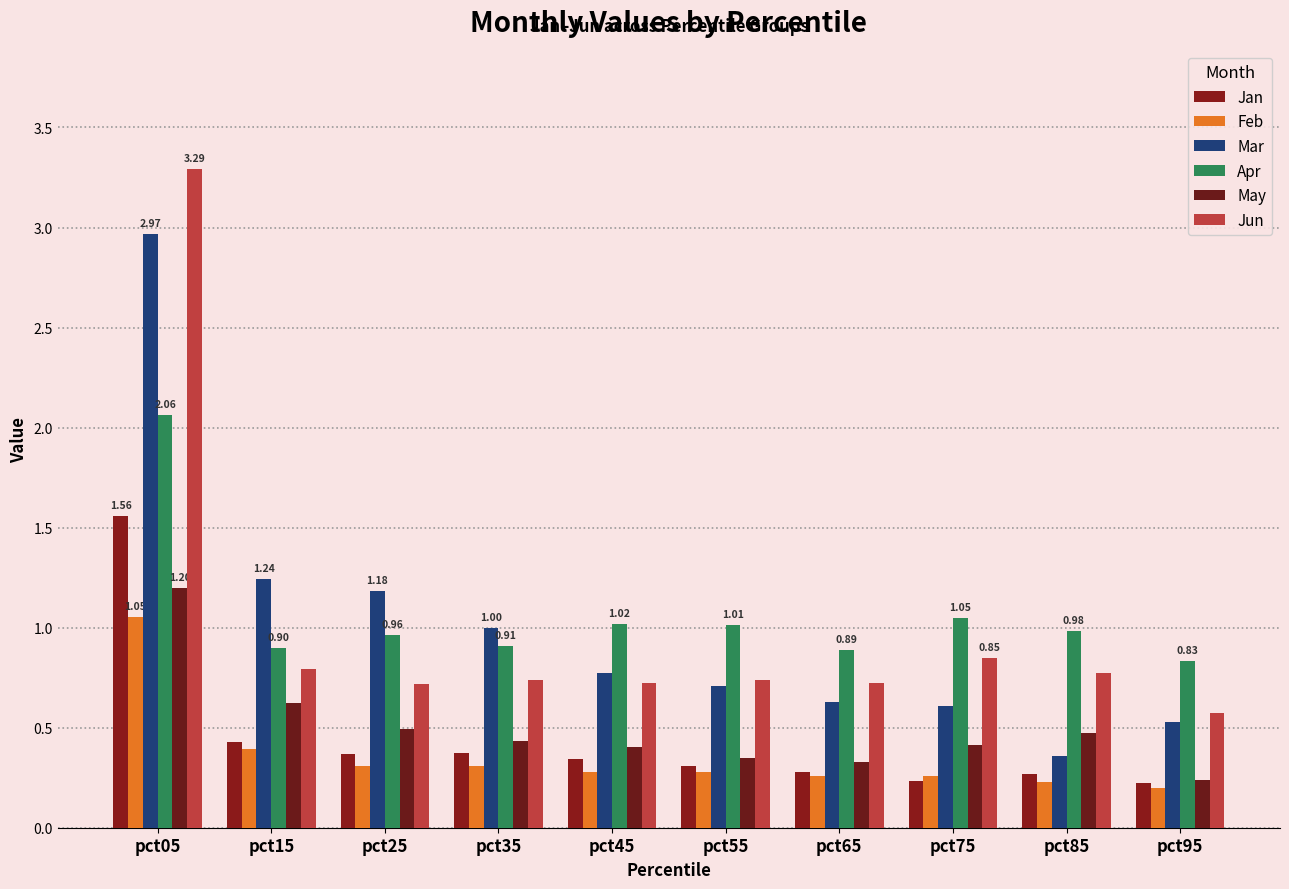

Which series changed the most between pct15 and pct55?

Mar